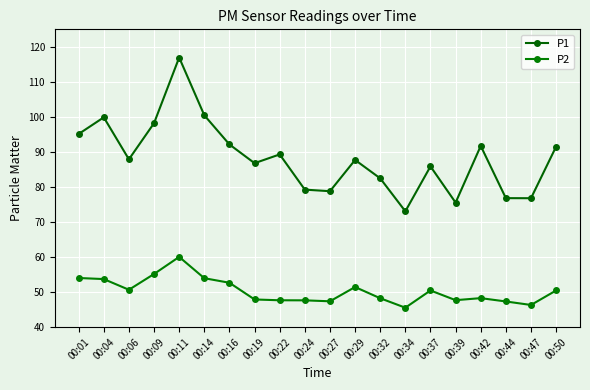

Does the chart display data point markers on the line(s)?

Yes